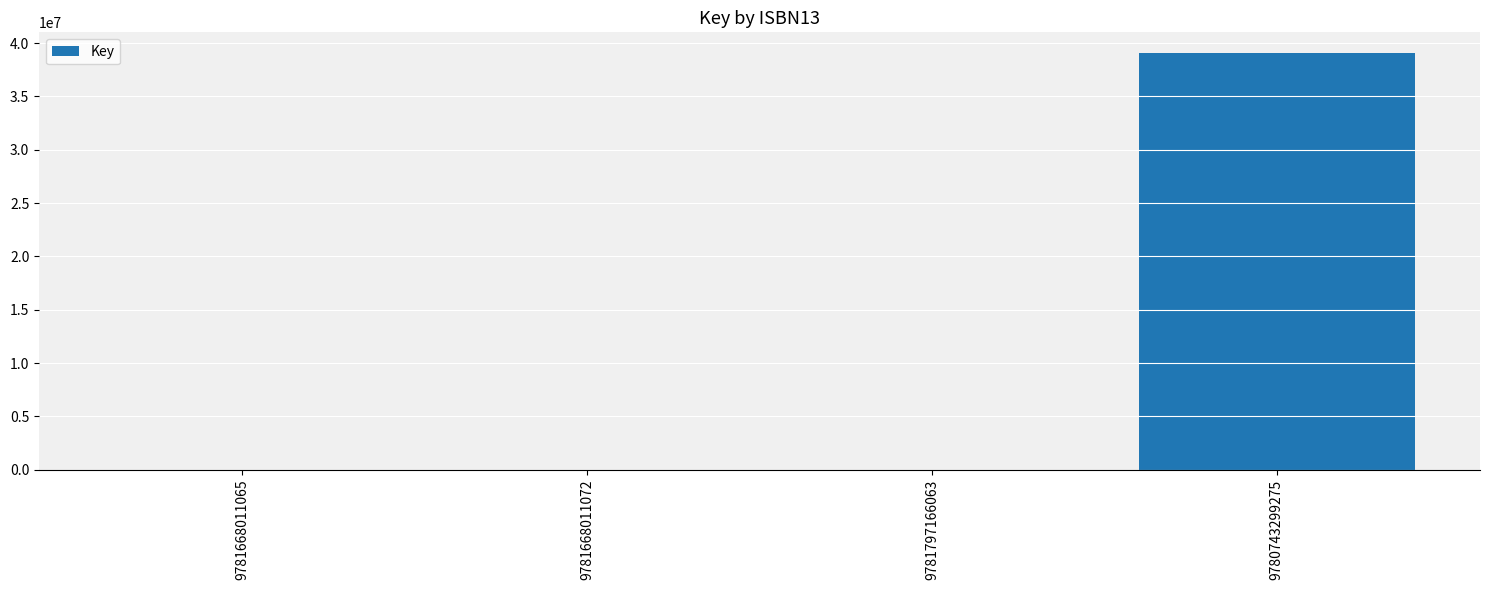

The chart shows a value of 39053610 at 9780743299275. True or false?

True